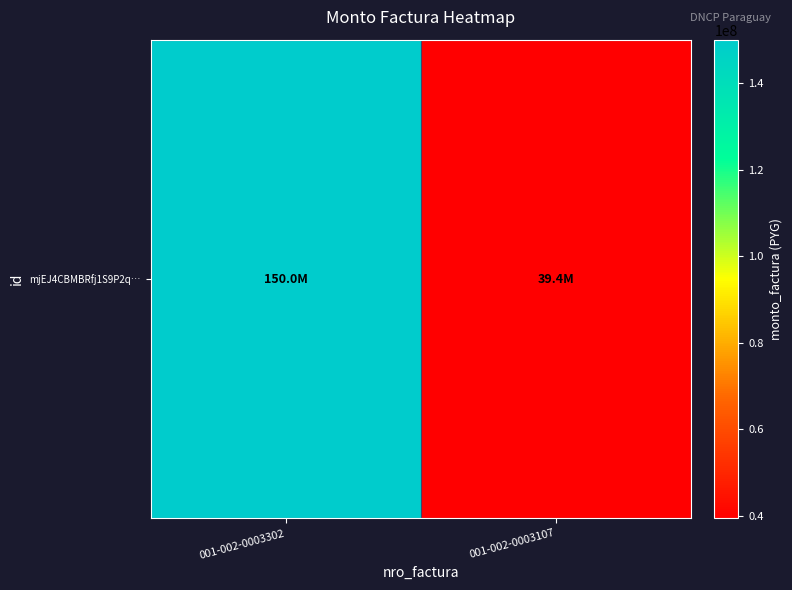

True or false: the data shows 150000000 at 001-002-0003302.

True